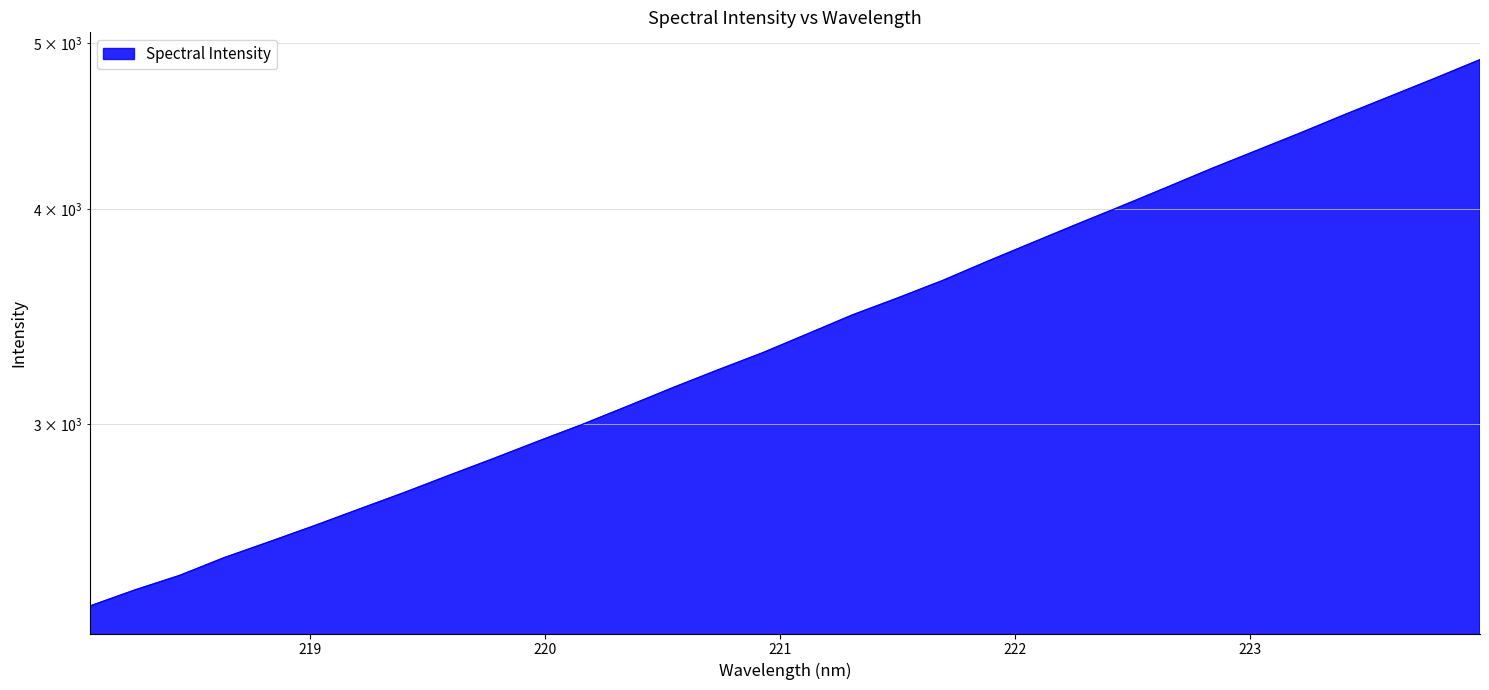

Reading left to right, extract all data points from this chart.

2349.2	2400.4	2447.8	2507.3	2560.9	2616.6	2675.6	2735.4	2799.4	2863.9	2931.5	2999.3	3073.0	3149.7	3225.2	3300.5	3384.9	3472.2	3551.4	3635.2	3729.9	3824.3	3920.7	4017.7	4119.1	4224.2	4327.3	4433.0	4544.5	4655.6	4769.7	4889.7